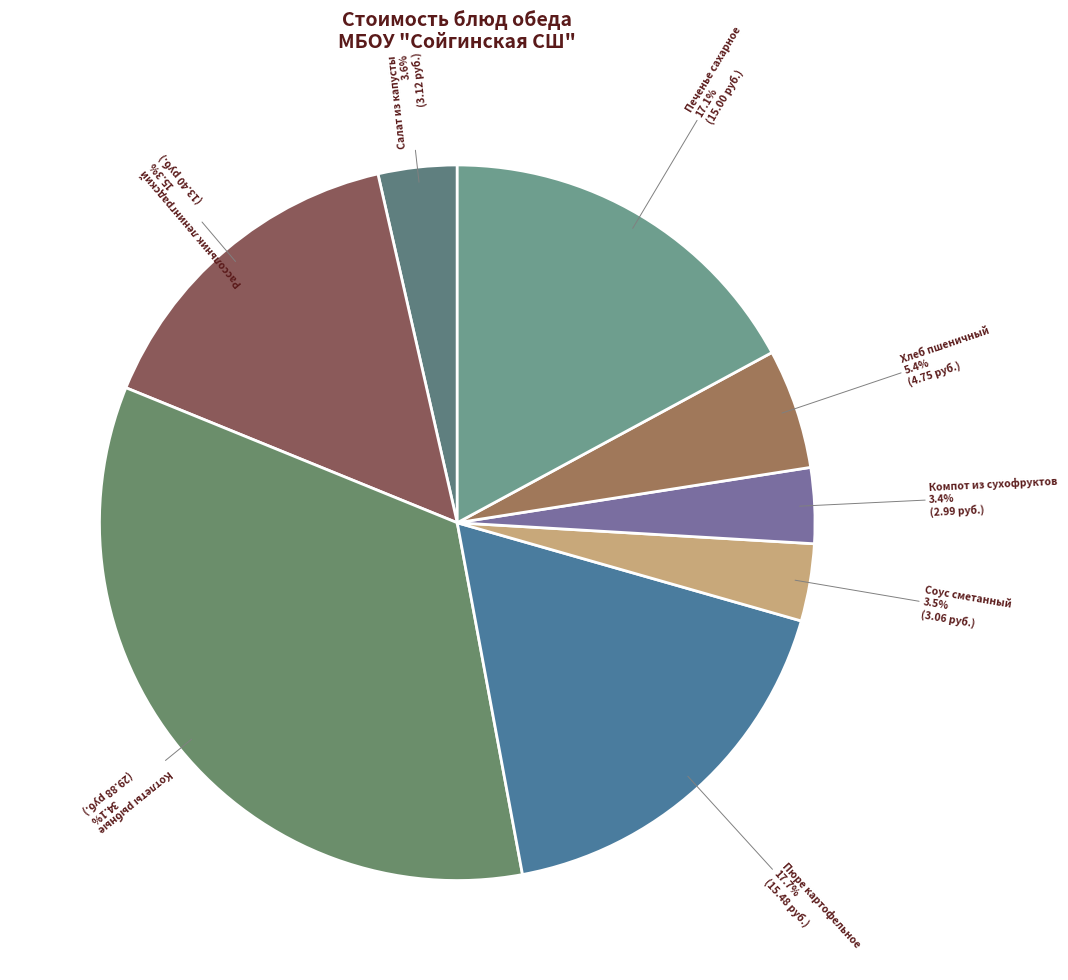

How many segments does this pie chart have?

8